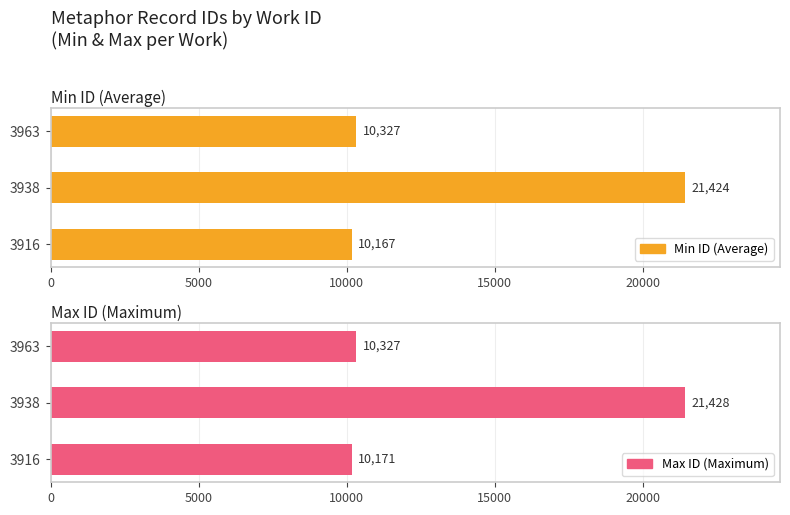

Between 3916 and 3963, which is larger?

3963